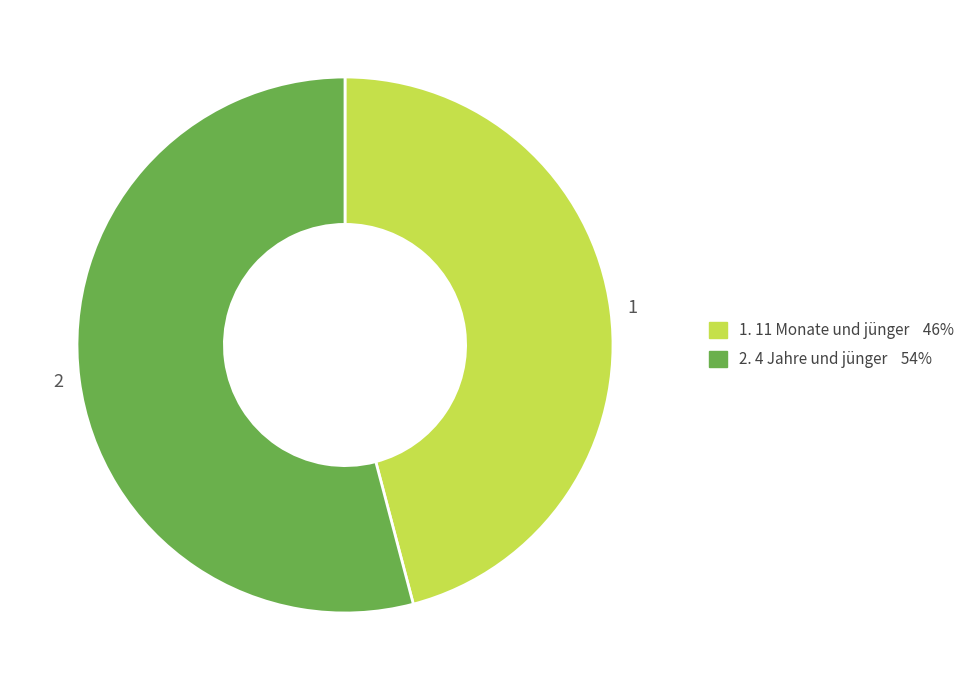

How many segments does this pie chart have?

2